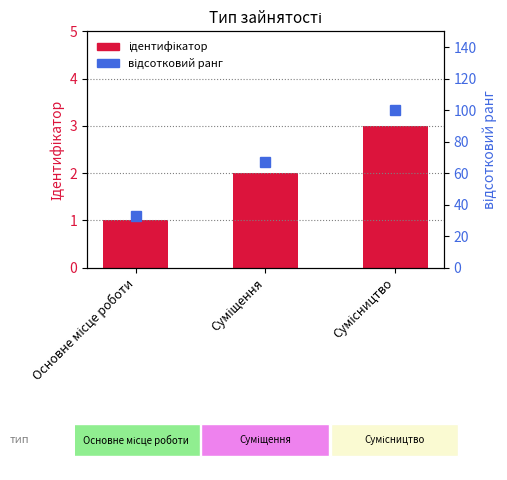

What is the difference between the highest and lowest values at Сумісництво?

97